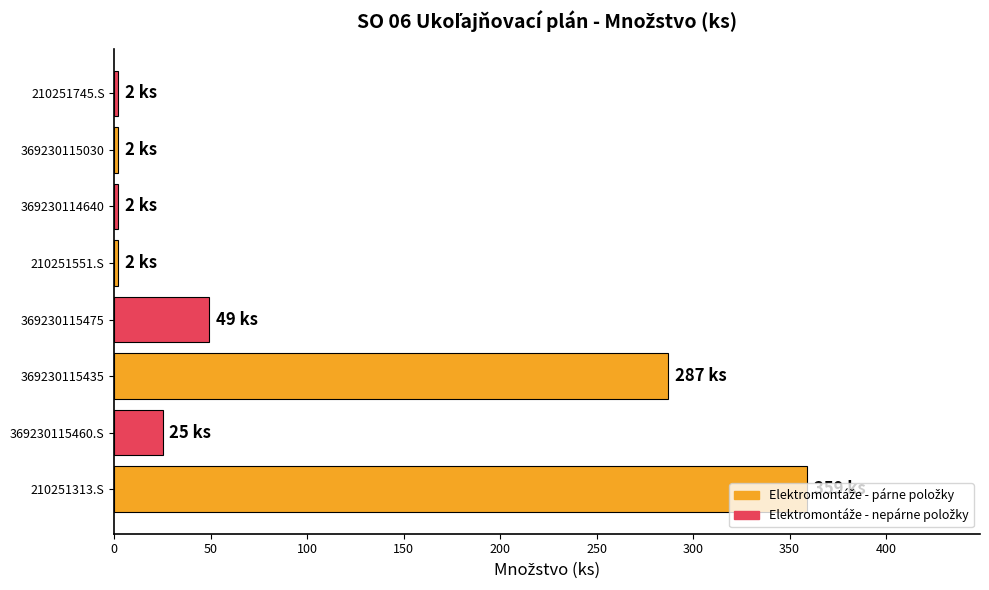

At which label is the value closest to 180?

369230115435